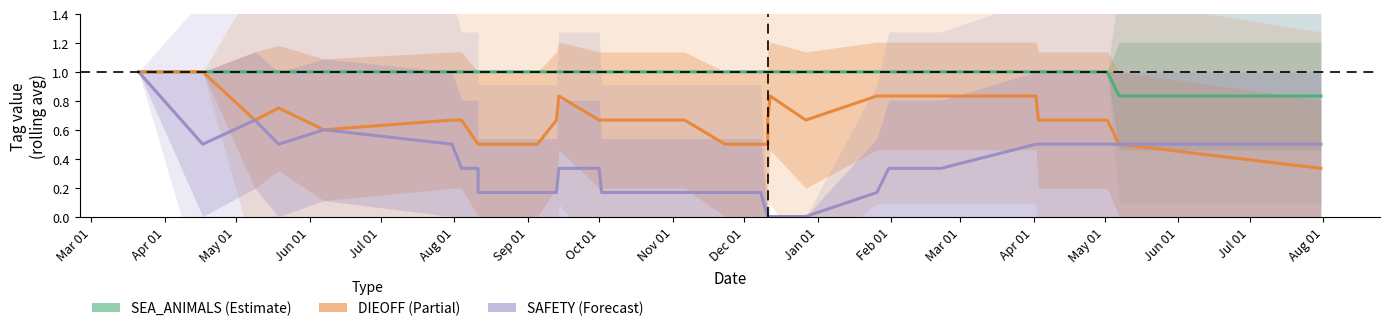

The value of DIEOFF at Aug 01 is 0.7. True or false?

True